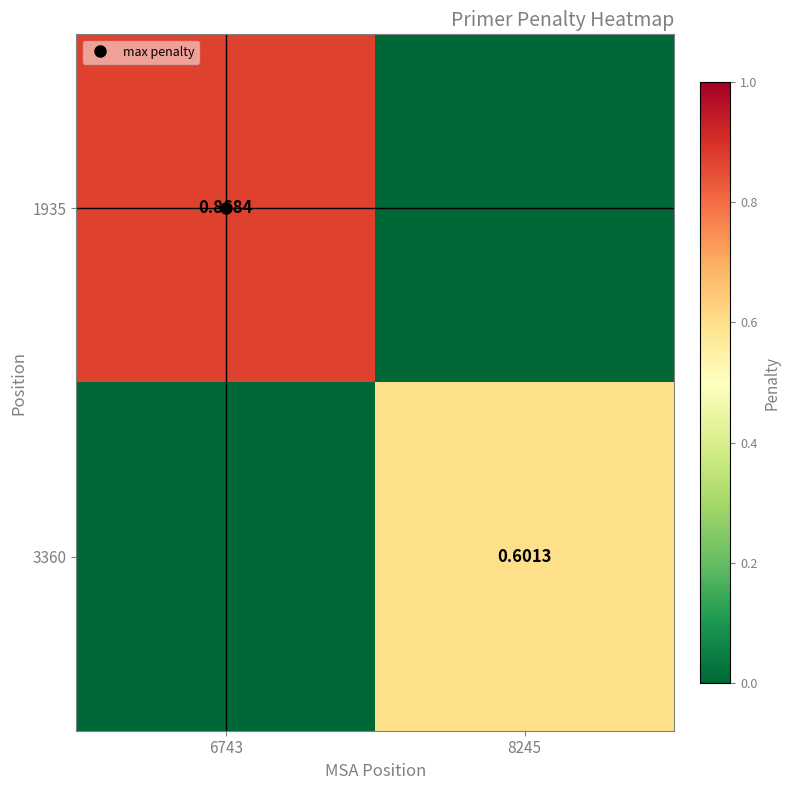

True or false: 1935 has a value of 0.5 at 6743.

False